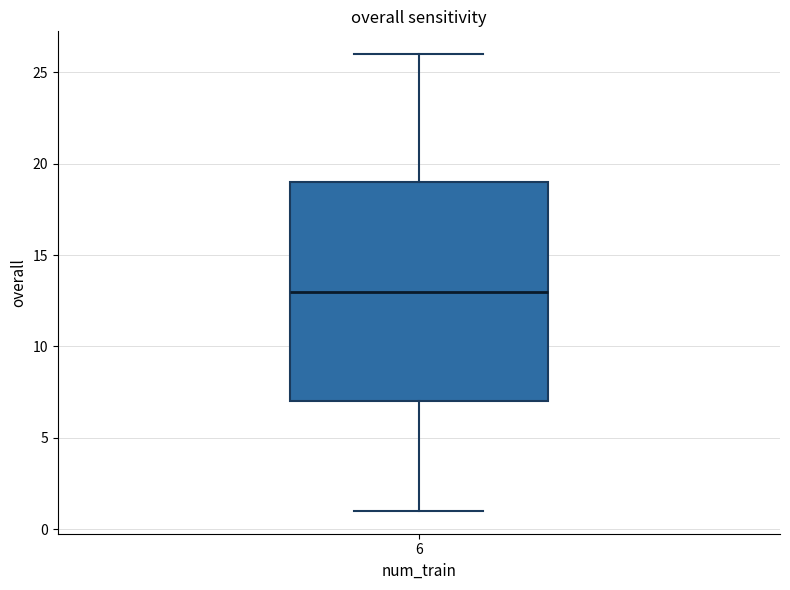

Where is the lower edge of the box at x = 6 on the y-axis? The values are not printed on the chart, so give them approximately, as read against the axis.

7